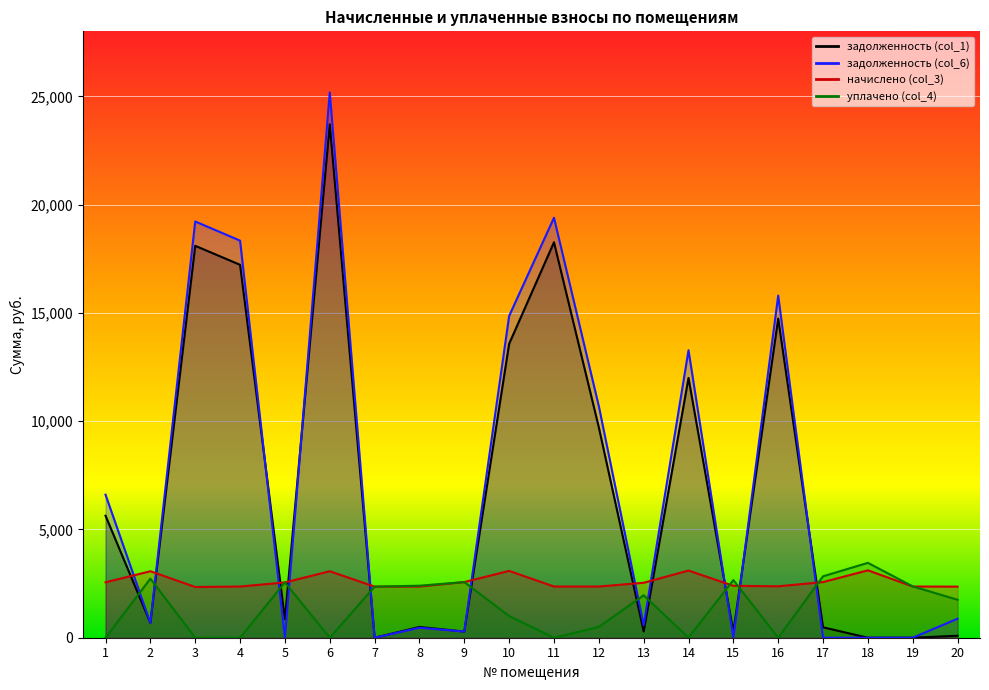

At how many categories does at least one series exceed 966?

20